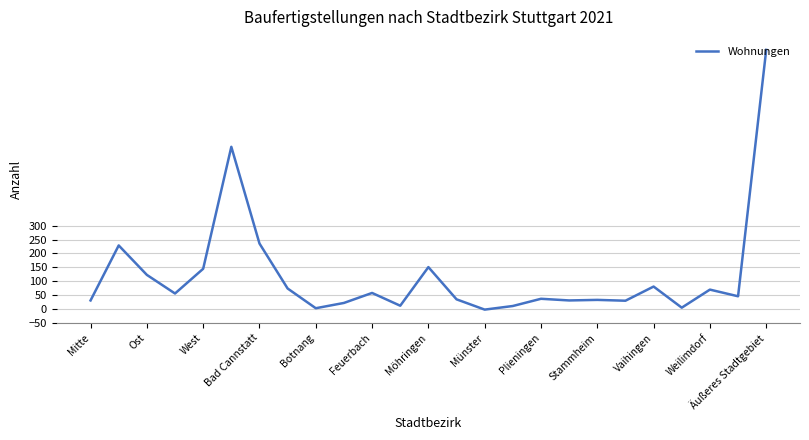

What is the maximum value shown in the chart?

933